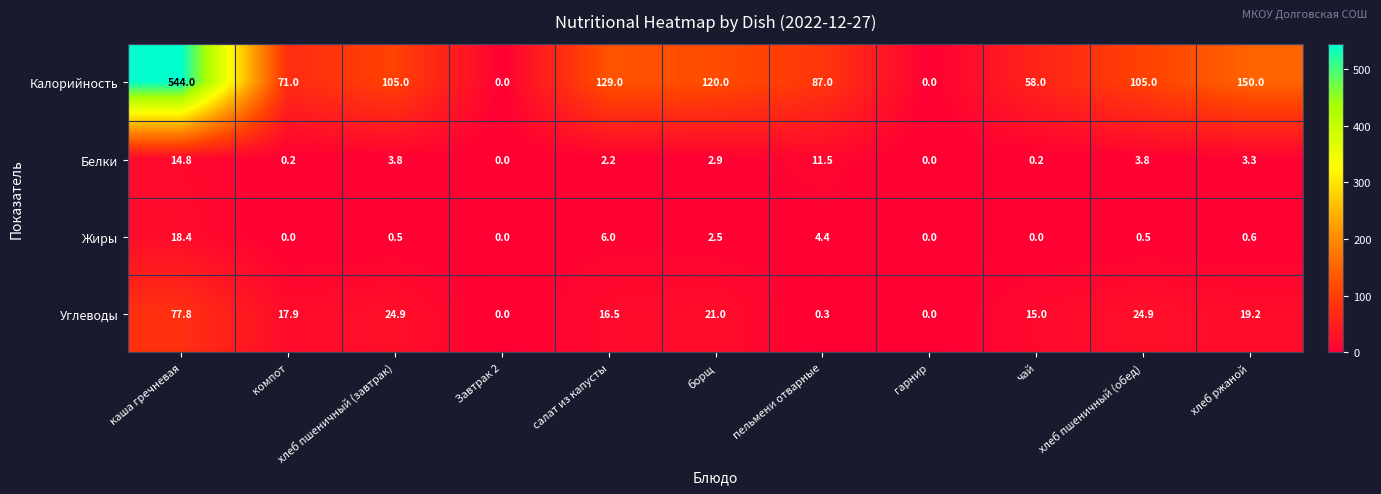

Which series has the largest range (max minus min)?

Калорийность